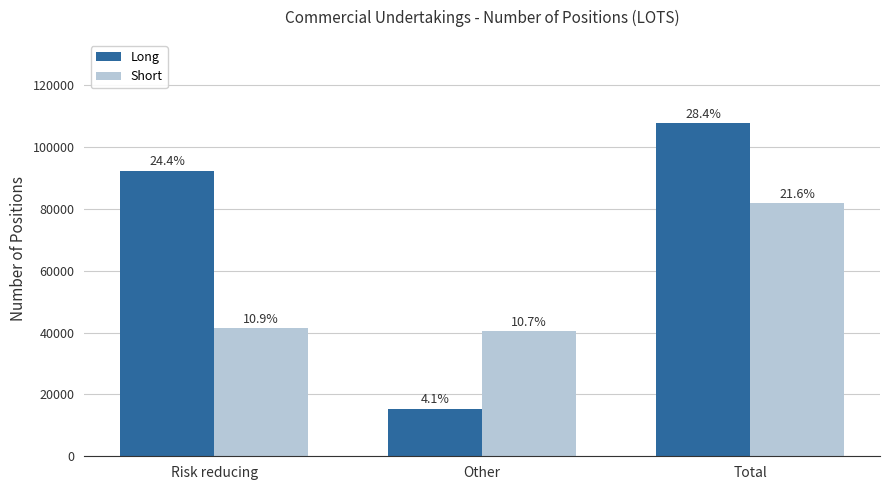

Which series has the largest total across all categories?

Long